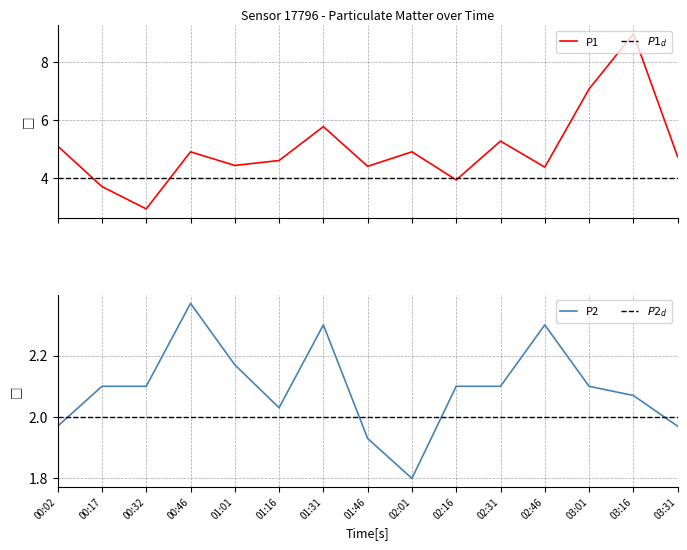

Between 00:02 and 03:31, which series saw the biggest shift?

P1